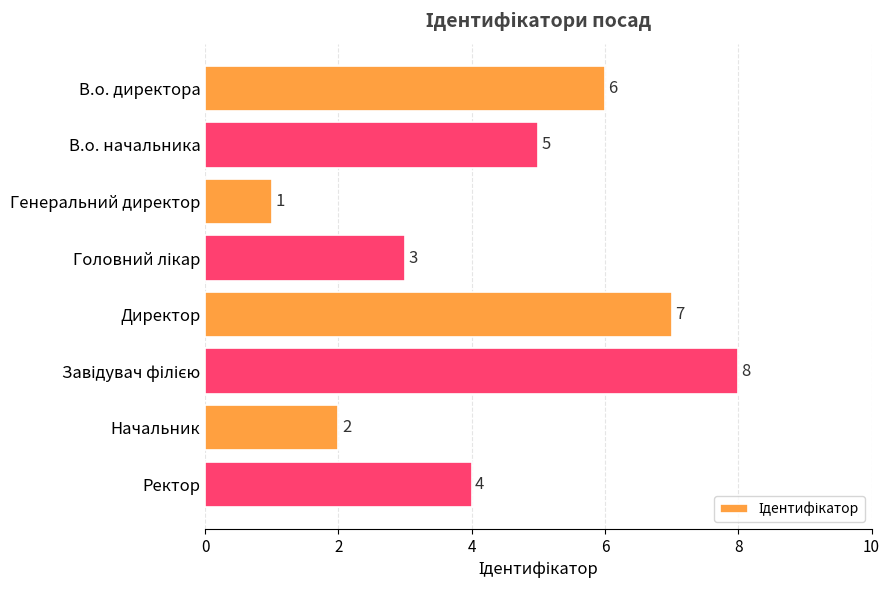

What is the maximum value shown in the chart?

8